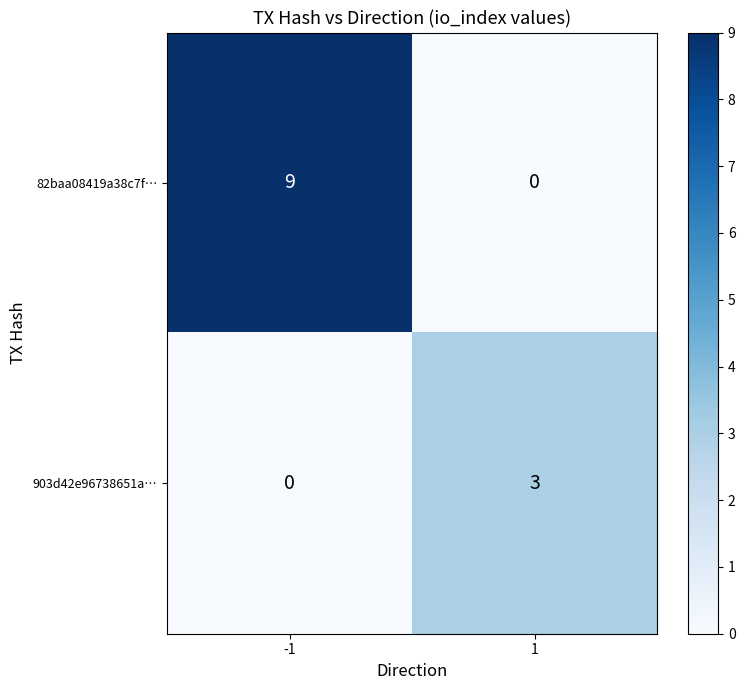

What is the difference between the highest and lowest values at 1?

3